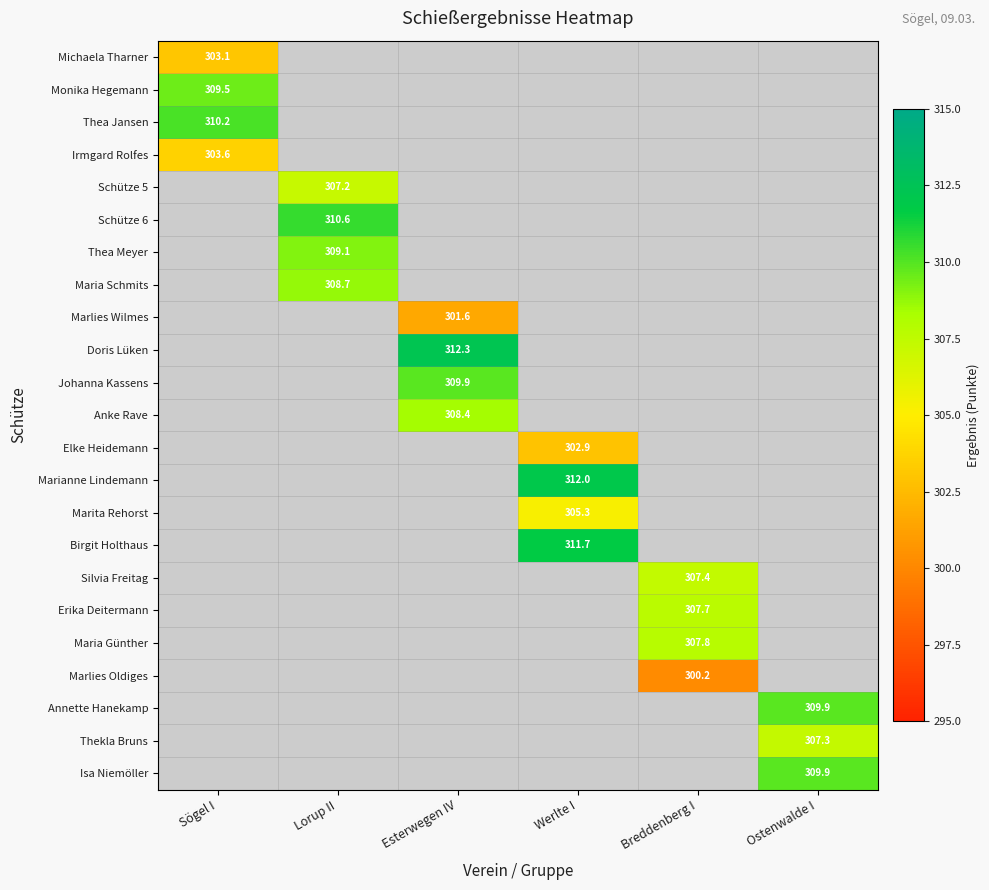

The value of Schütze 6 at Werlte I is 0.0. True or false?

True